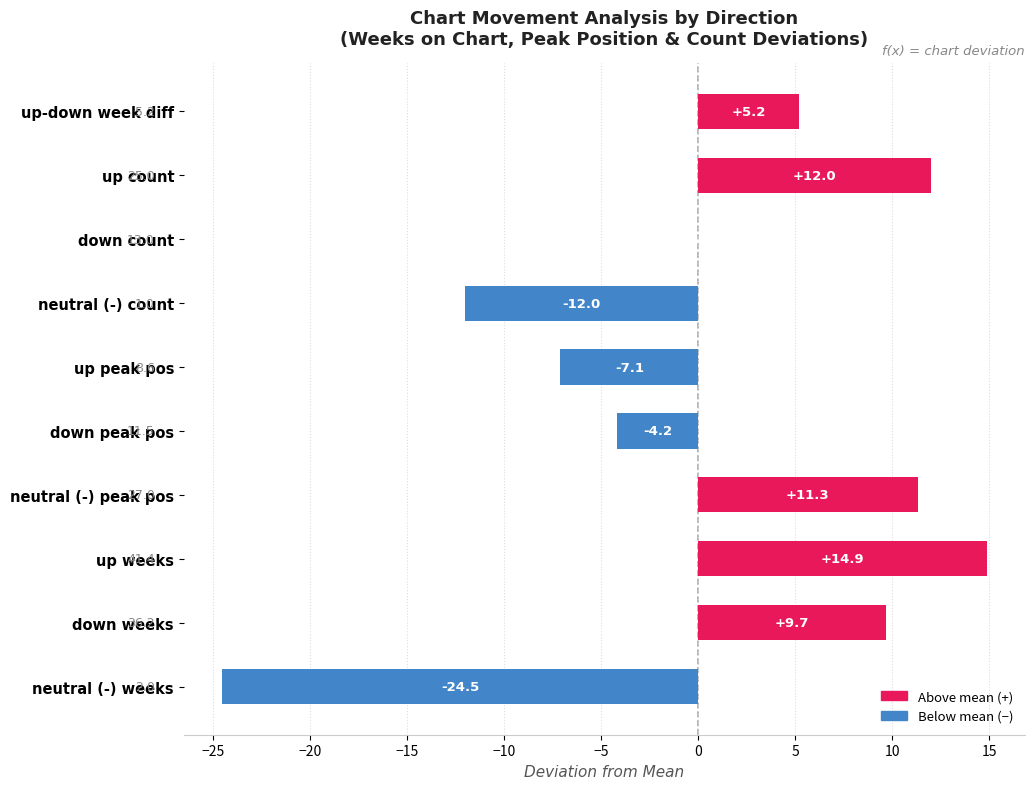

How many data points are above 5?

5